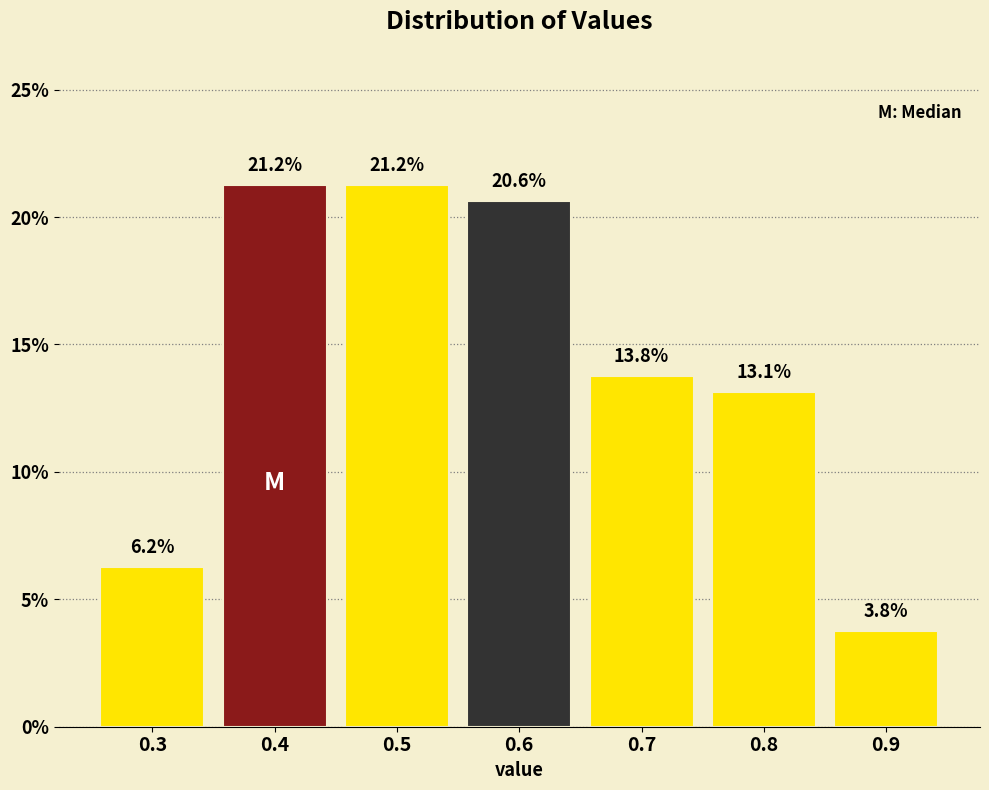

The value at 0.8 is 13.1. True or false?

True